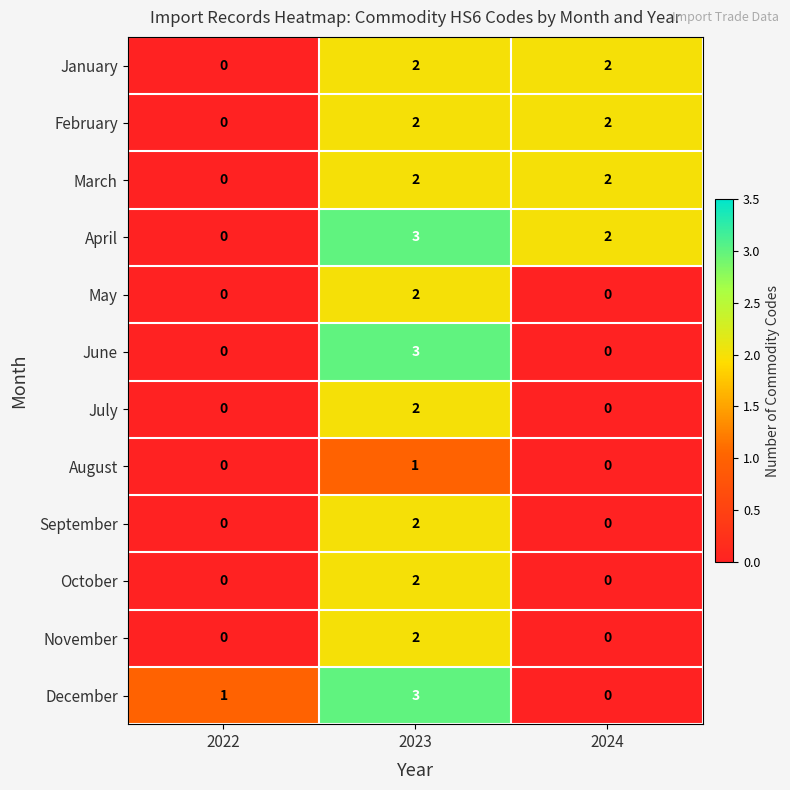

Count the number of categories in the chart.

3